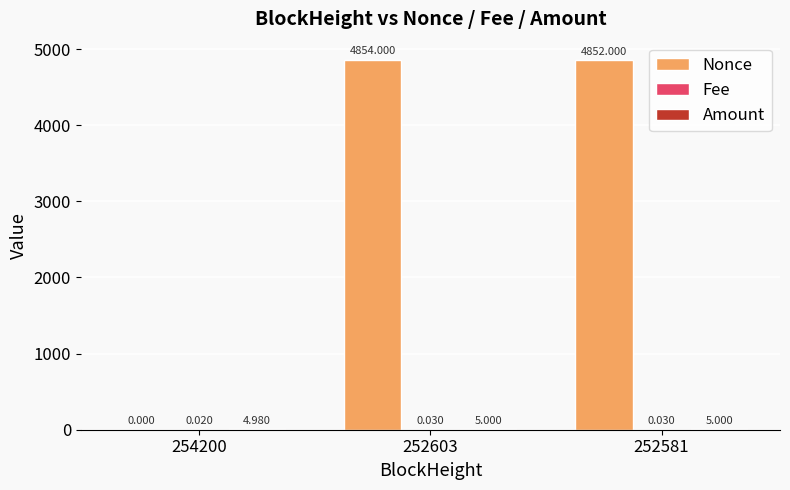

Which series has the largest total across all categories?

Nonce